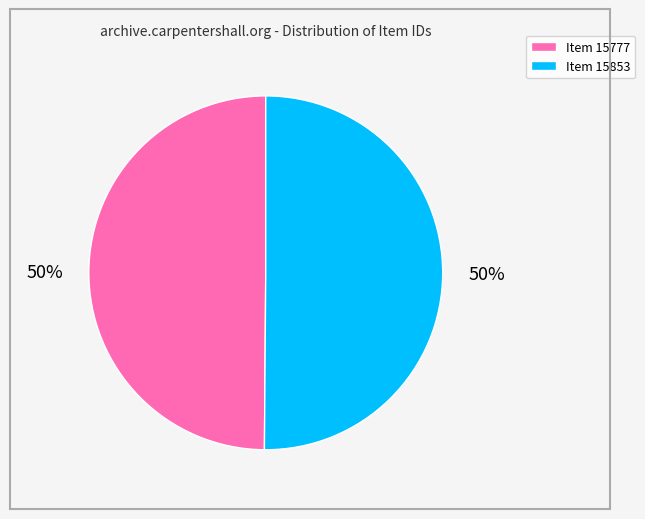

To the nearest percent, what is the average slice percentage?

50%